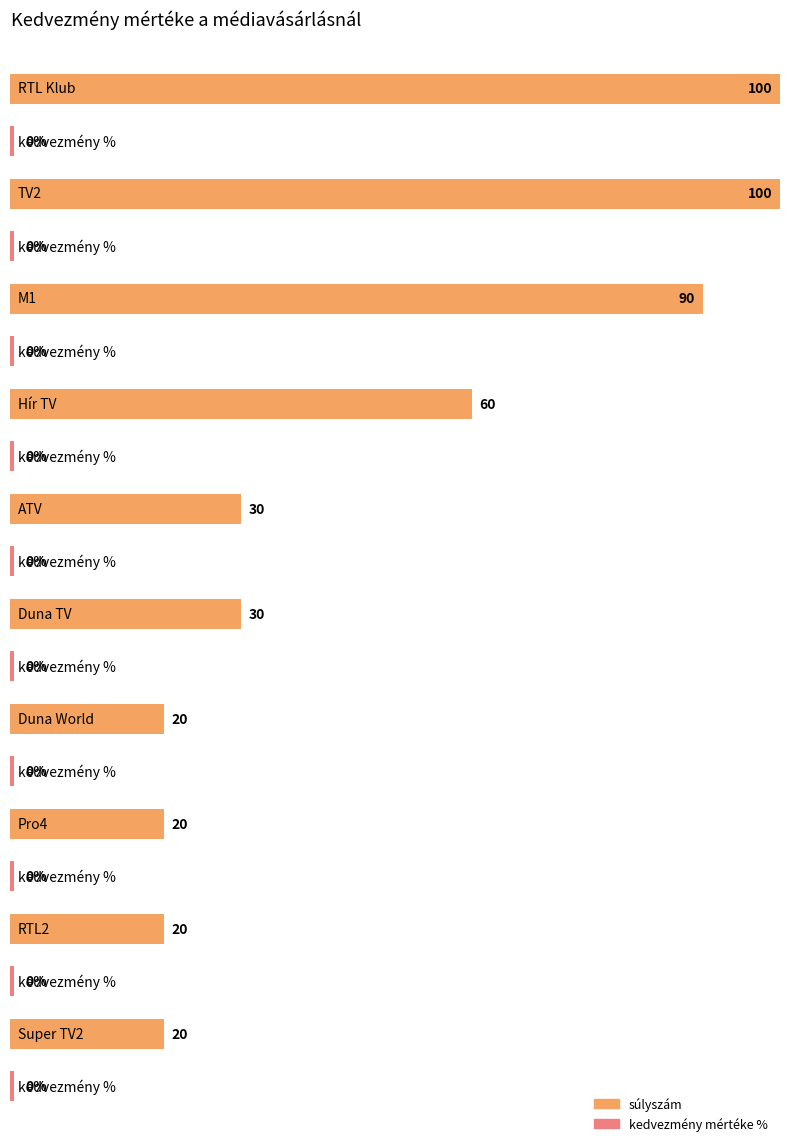

At Hír TV, list the series in order from largest to smallest.

súlyszám, kedvezmény mértéke %